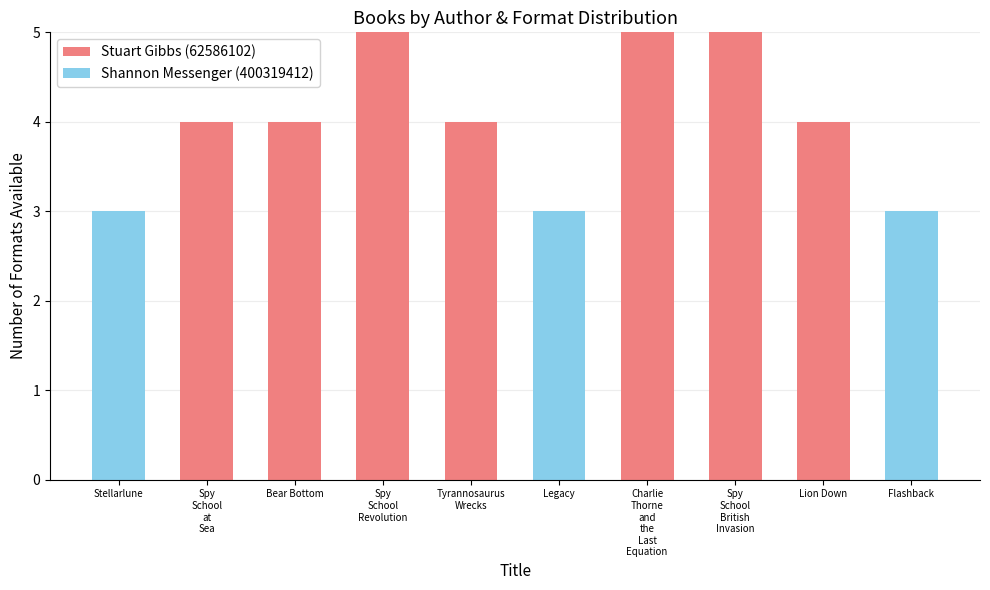

What is the sum of all Stuart Gibbs (62586102) values?

31